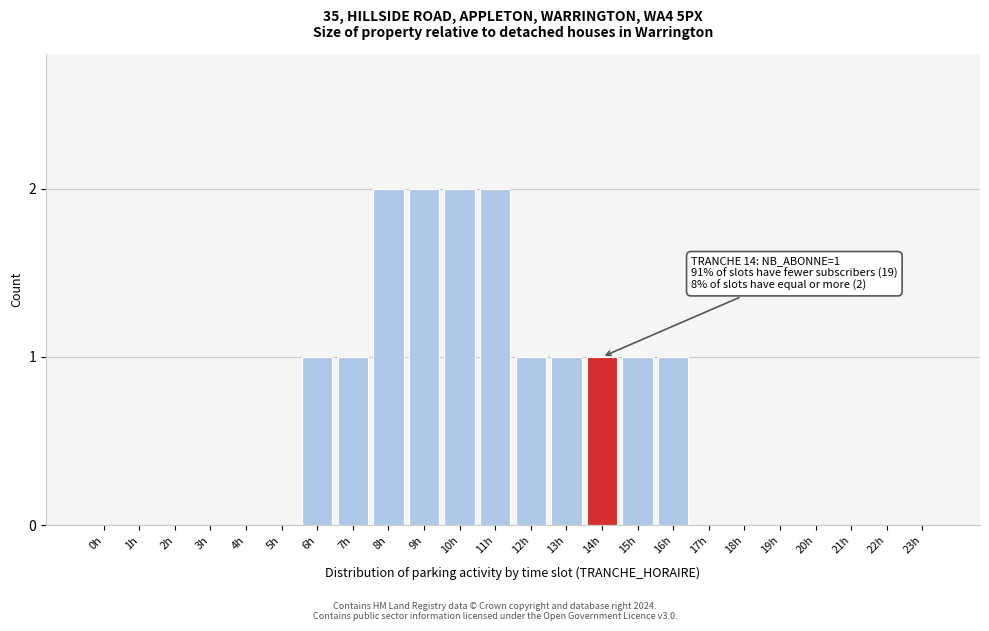

Reading right to left, extract all data points from this chart.

23h=0	22h=0	21h=0	20h=0	19h=0	18h=0	17h=0	16h=1	15h=1	14h=1	13h=1	12h=1	11h=2	10h=2	9h=2	8h=2	7h=1	6h=1	5h=0	4h=0	3h=0	2h=0	1h=0	0h=0